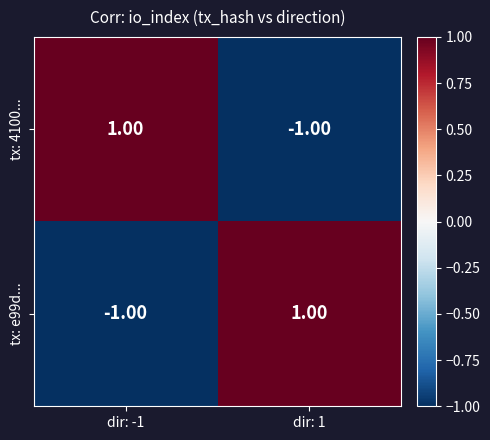

Rank the categories by tx: e99d... value from highest to lowest.

dir: 1, dir: -1